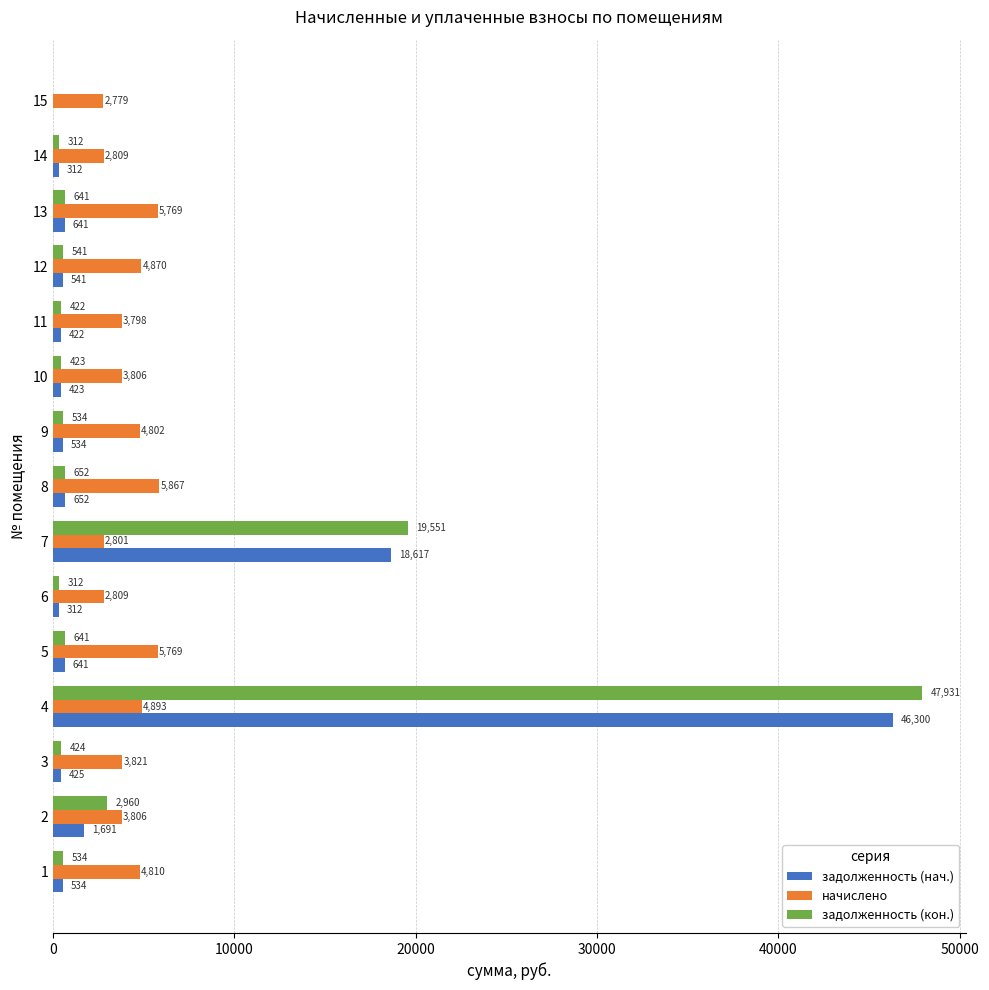

The задолженность (нач.) series shows 46299.9 at 4. True or false?

True